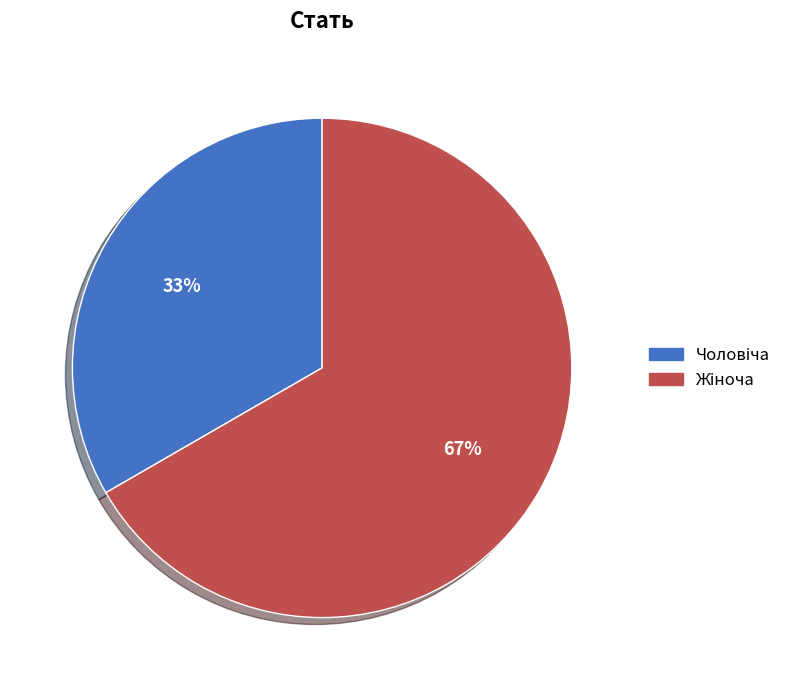

To the nearest percent, what is the average slice percentage?

50%